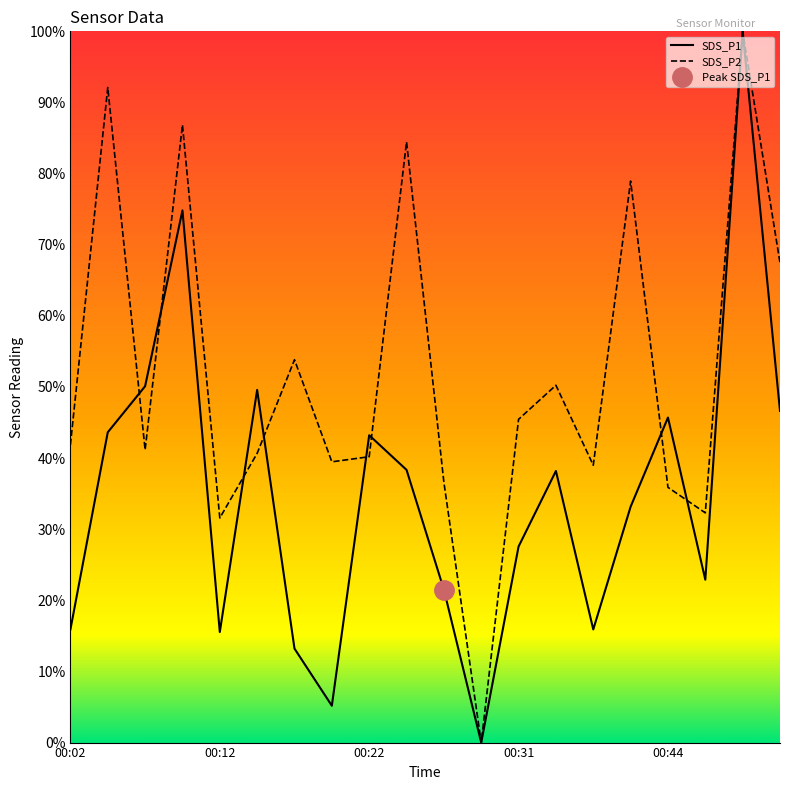

True or false: SDS_P1 has more than 1 points higher than both neighbors.

True